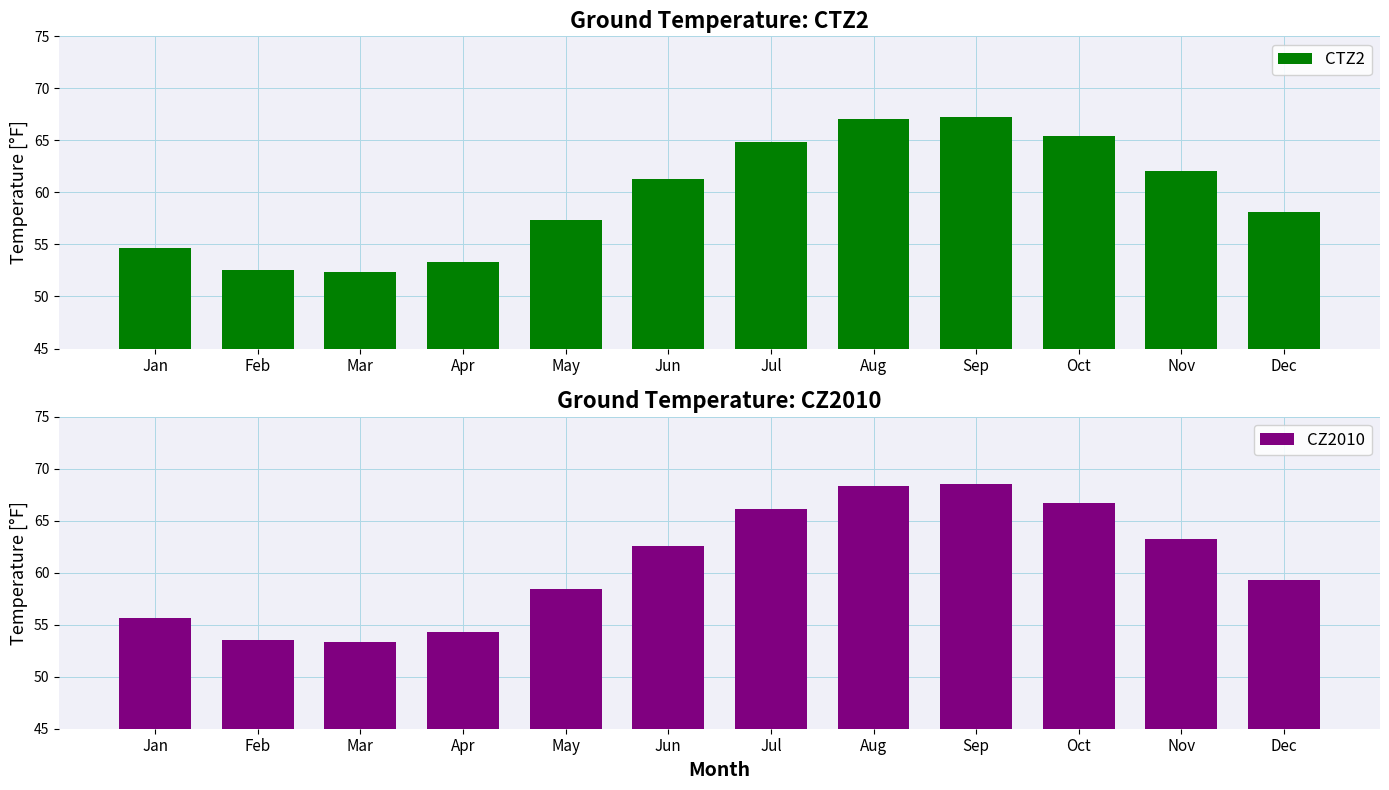

Are the bars horizontal?

No